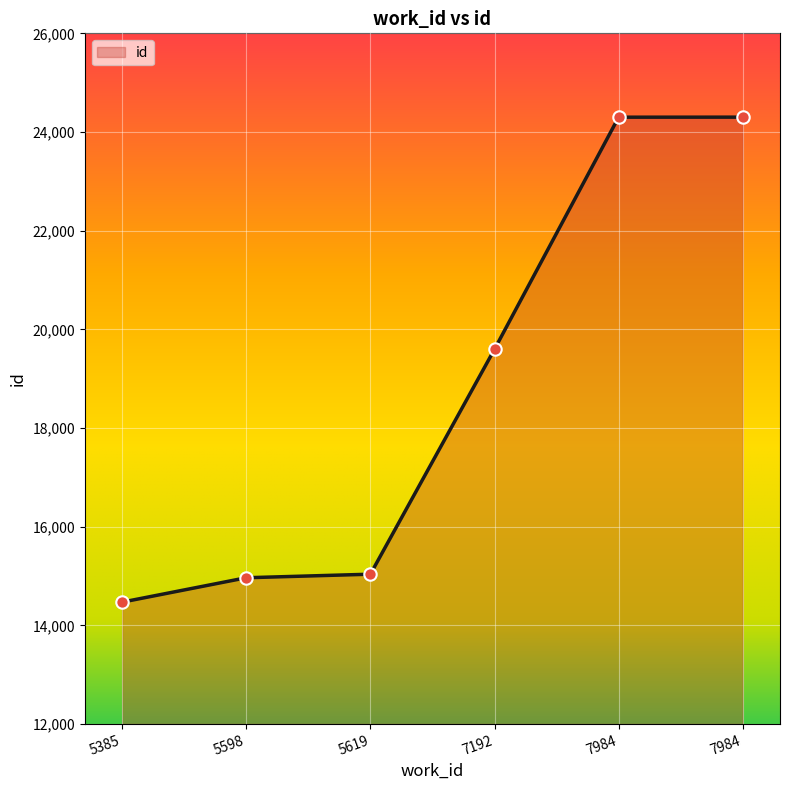

Approximately how many times larger is the value at 5385 compared to 7984?

0.6